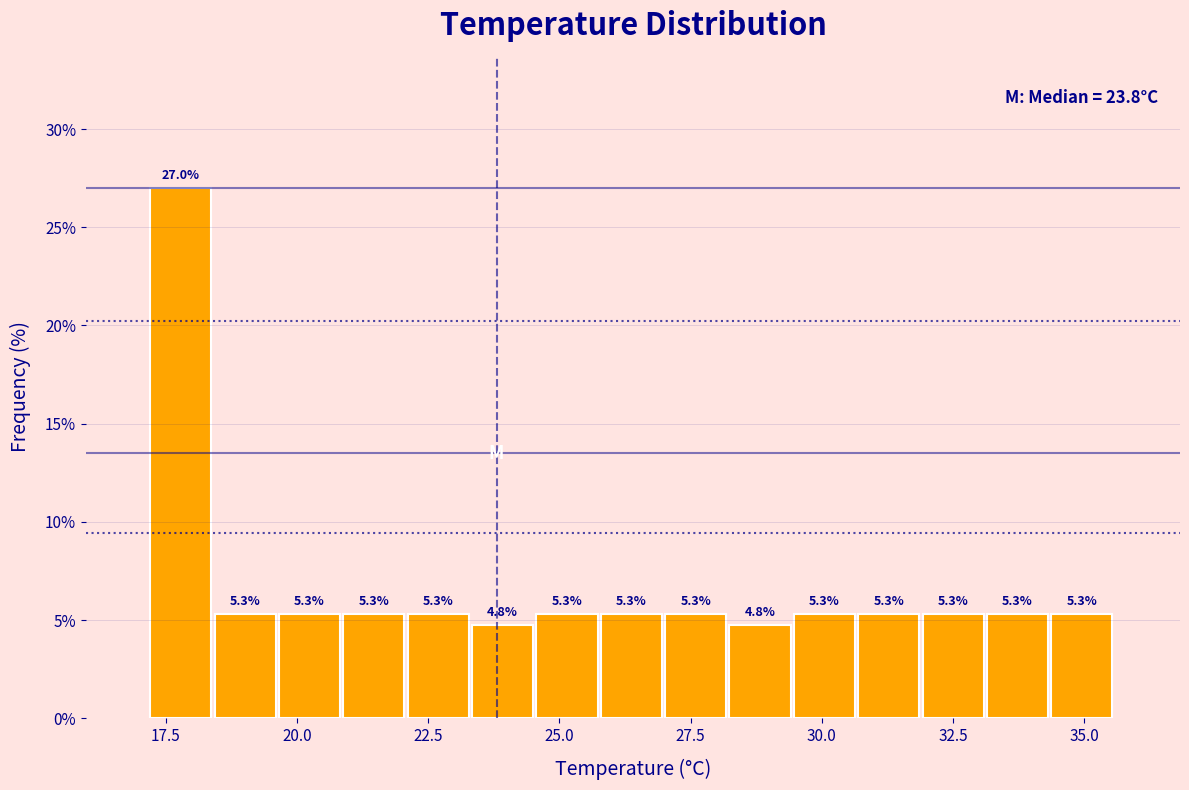

Around what value on the x-axis is the tallest bar? Give the approximate position of its centre, as read against the axis.

18.0